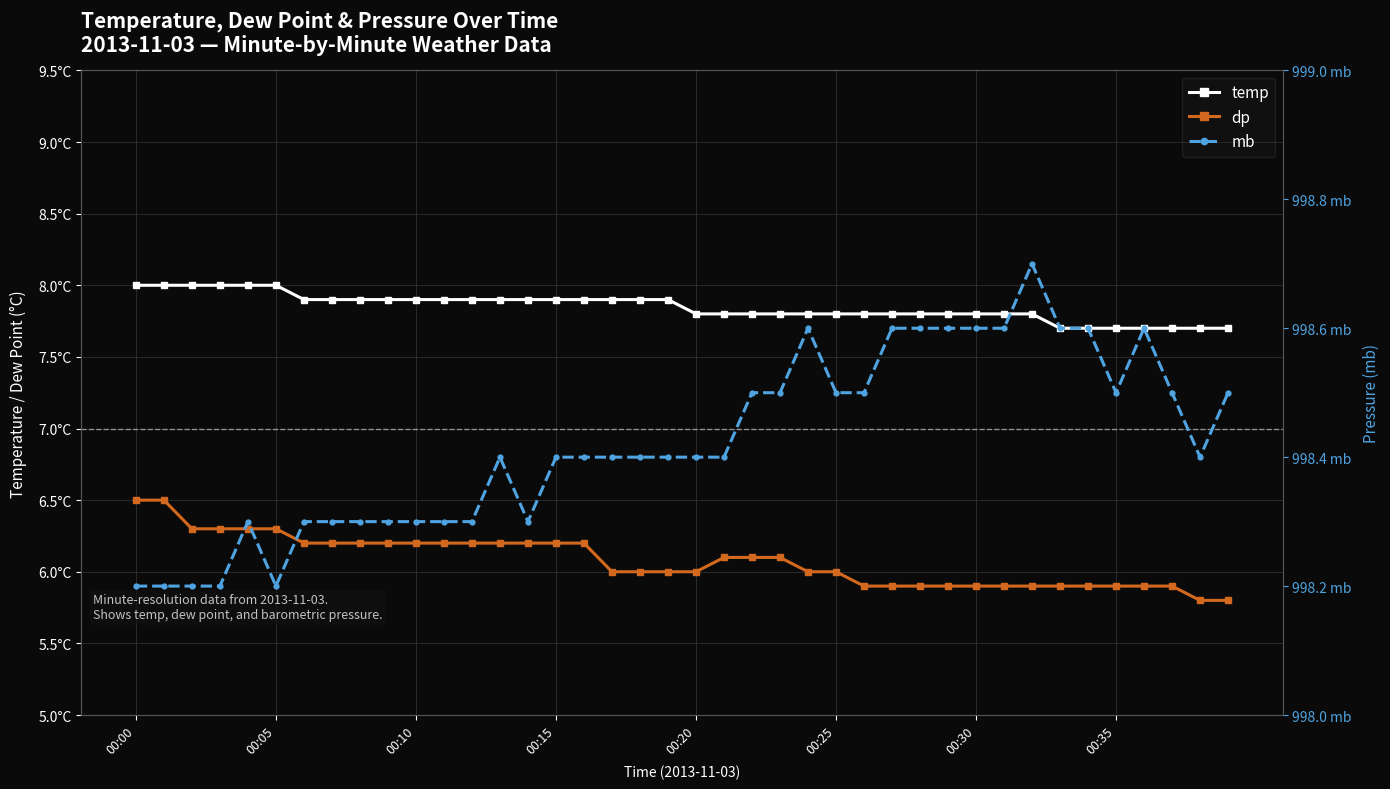

Is the value of dp at 22 greater than the value of mb at 8?

No